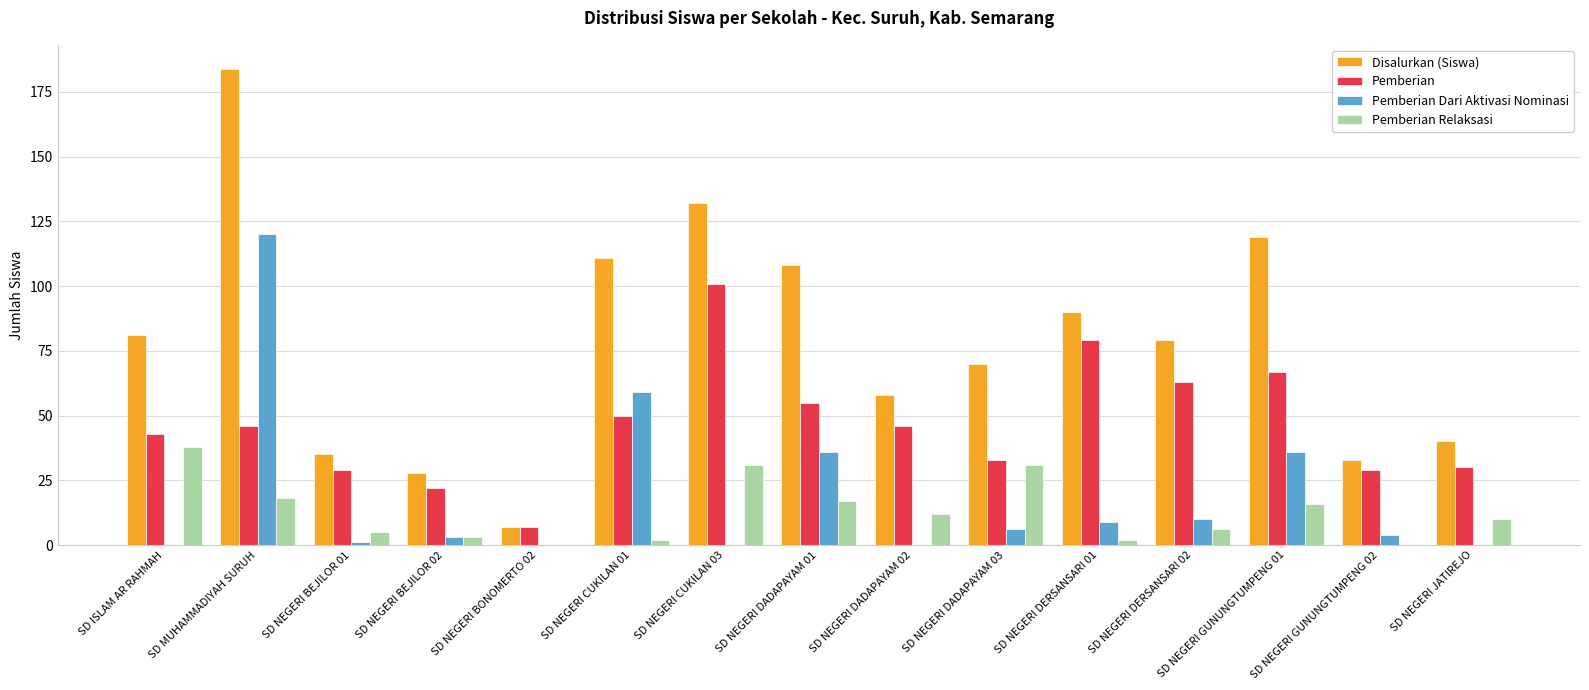

The Disalurkan (Siswa) series shows 15 at SD NEGERI BEJILOR 01. True or false?

False